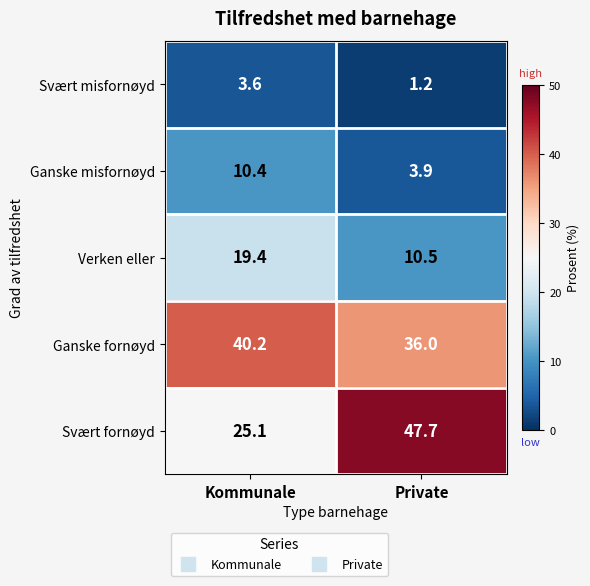

Reading left to right, extract all data points from this chart.

Svært misfornøyd: Kommunale=3.6	Private=1.2
Ganske misfornøyd: Kommunale=10.4	Private=3.9
Verken eller: Kommunale=19.4	Private=10.5
Ganske fornøyd: Kommunale=40.2	Private=36.0
Svært fornøyd: Kommunale=25.1	Private=47.7